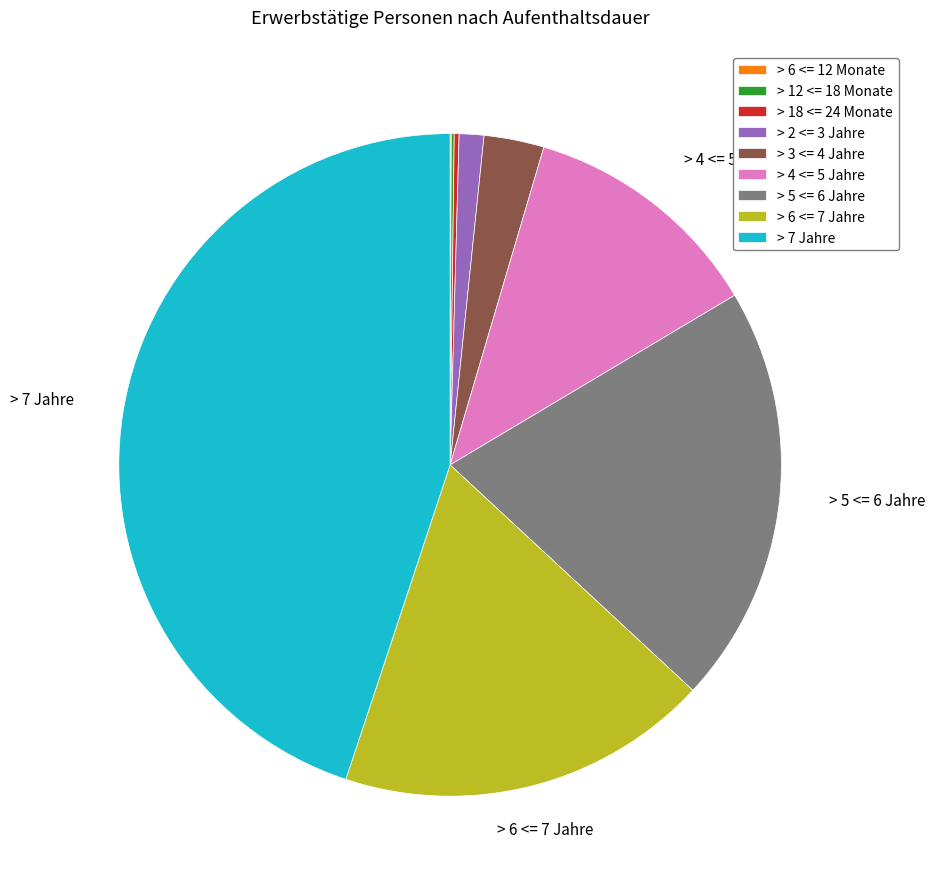

Which slice is the largest?

> 7 Jahre